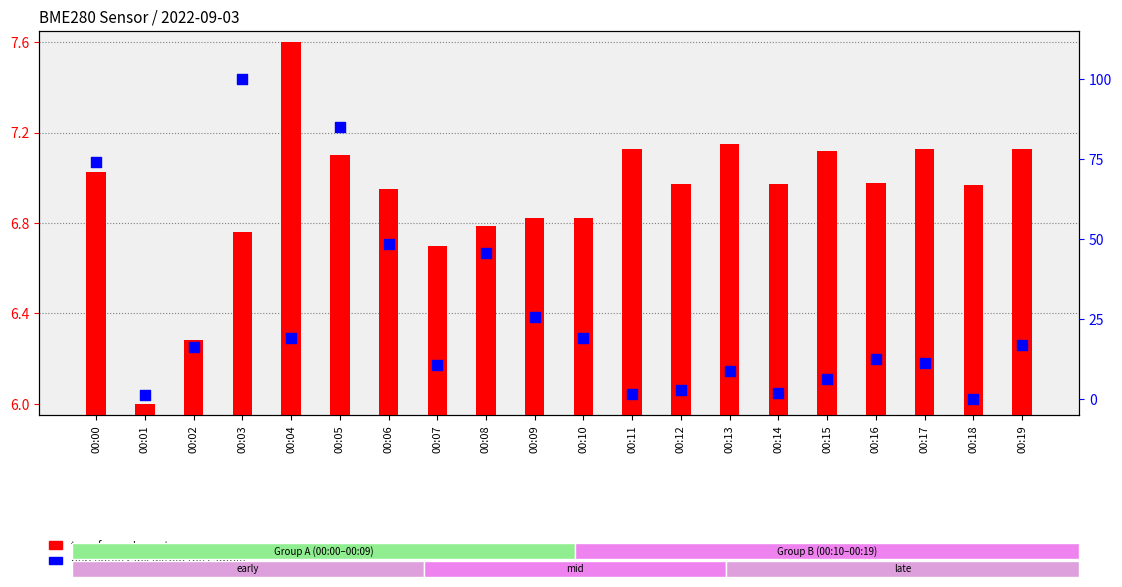

What is the total value across all series at 00:12?

9.9